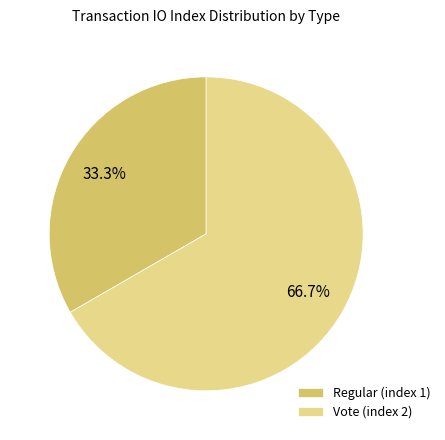

To the nearest percent, what percentage of the pie is Vote (index 2)?

67%